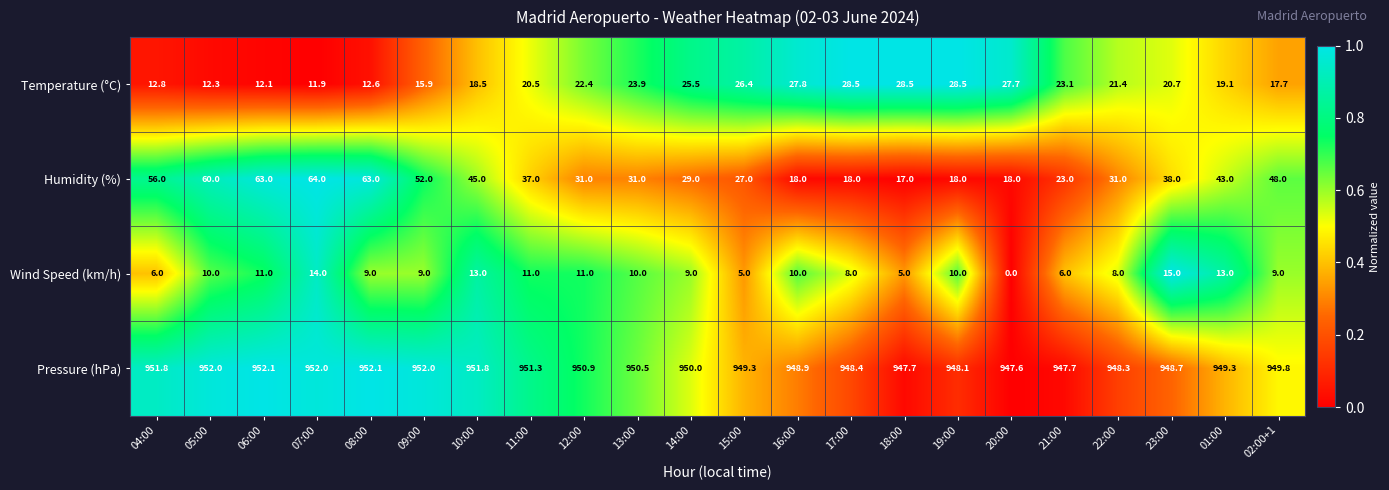

True or false: Pressure (hPa) has a value of 951.8 at 10:00.

True